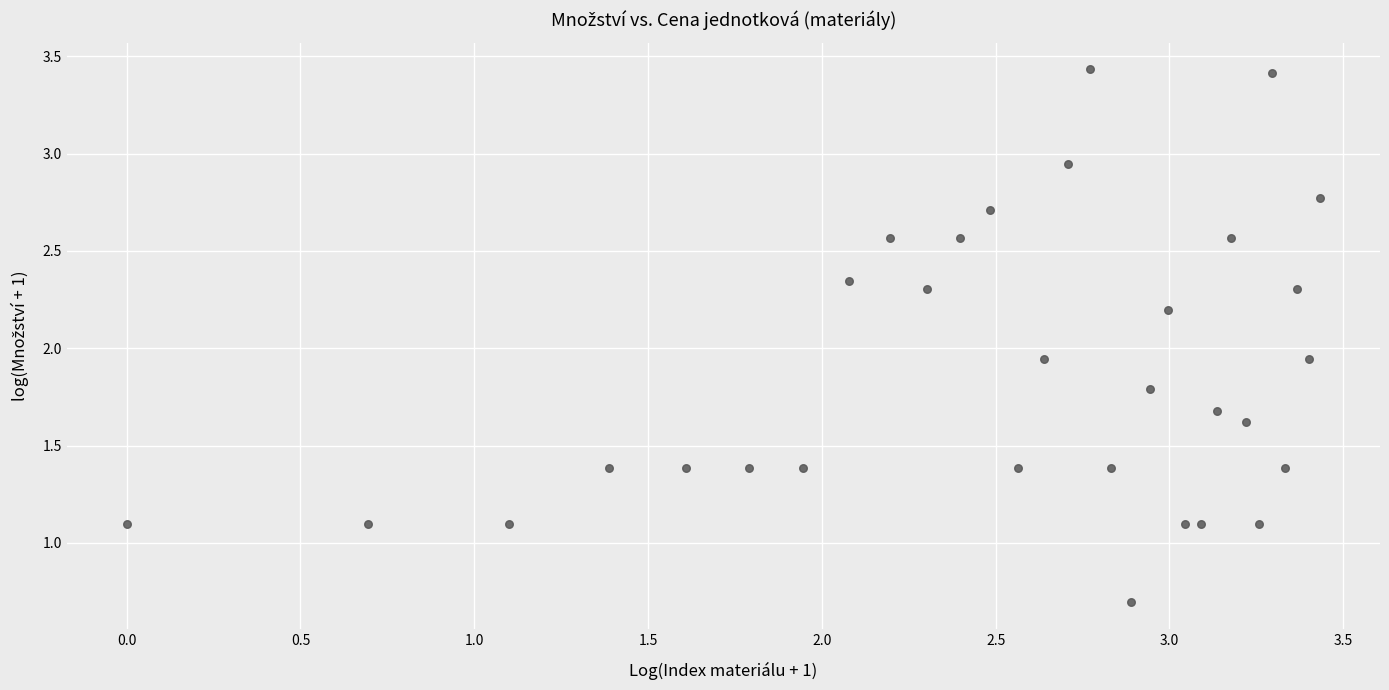

What is the range of Y values (max minus min)?

2.7